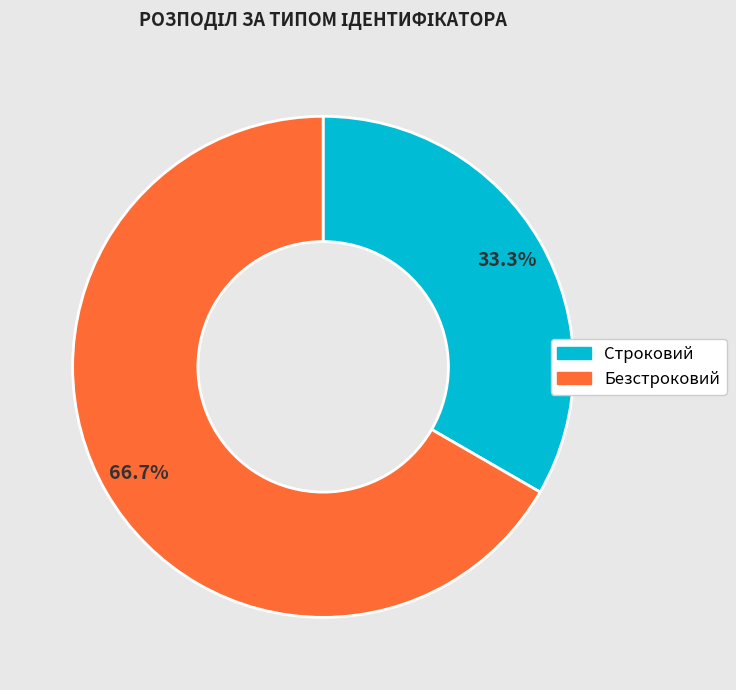

Combined, what portion of the pie is Строковий and Безстроковий?

100.0%